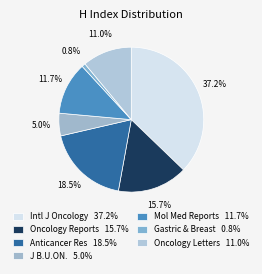

Which category has the smallest portion of the pie?

Gastric & Breast 0.8%